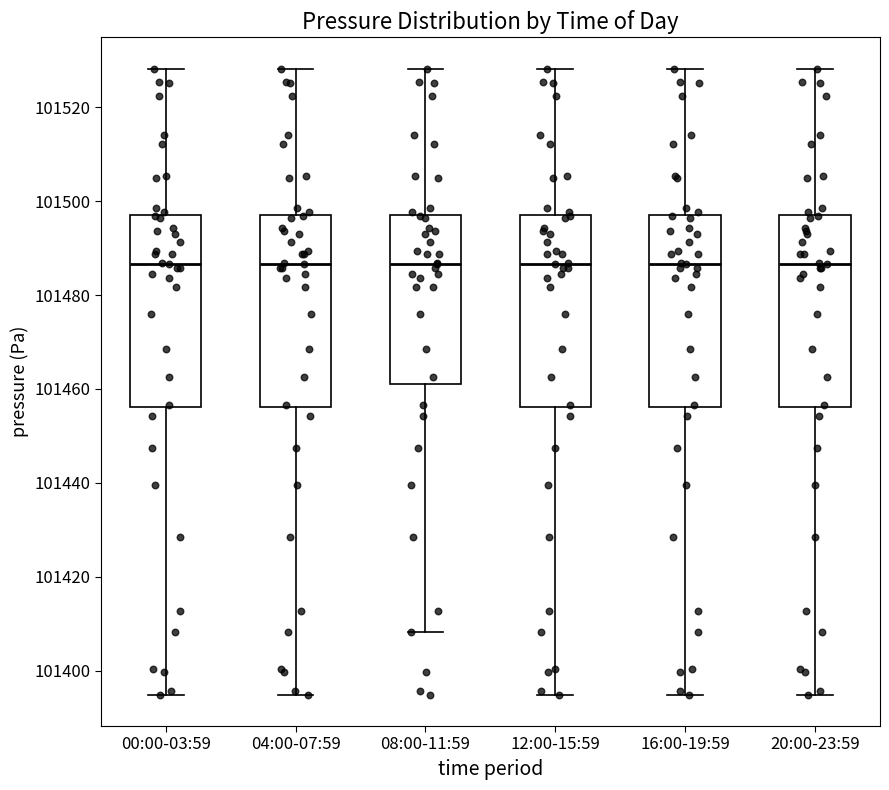

Reading left to right, transcribe this box plot: for each box, give where its median line is, the range the box spans, and where its two whiskers end, as read against the y-axis. The values are not printed on the chart, so give them approximately, as read against the axis.

00:00-03:59: median 101486, box 101456 to 101498, whiskers 101394 to 101528
04:00-07:59: median 101486, box 101456 to 101498, whiskers 101394 to 101528
08:00-11:59: median 101486, box 101460 to 101498, whiskers 101408 to 101528
12:00-15:59: median 101486, box 101456 to 101498, whiskers 101394 to 101528
16:00-19:59: median 101486, box 101456 to 101498, whiskers 101394 to 101528
20:00-23:59: median 101486, box 101456 to 101498, whiskers 101394 to 101528